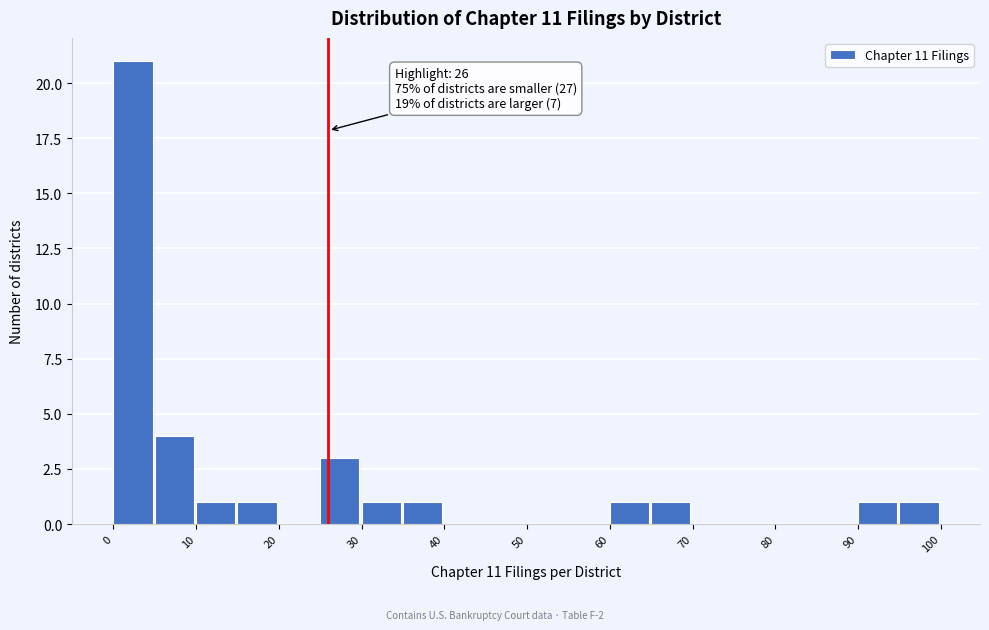

Which range on the x-axis has the tallest bar?

0 to 5